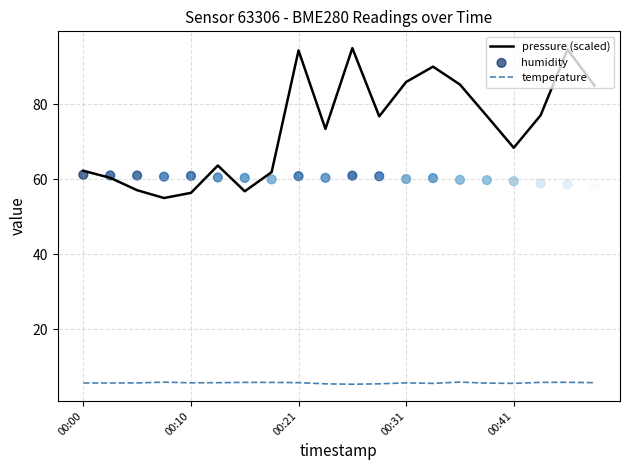

Which series contains the lowest Y value?

temperature